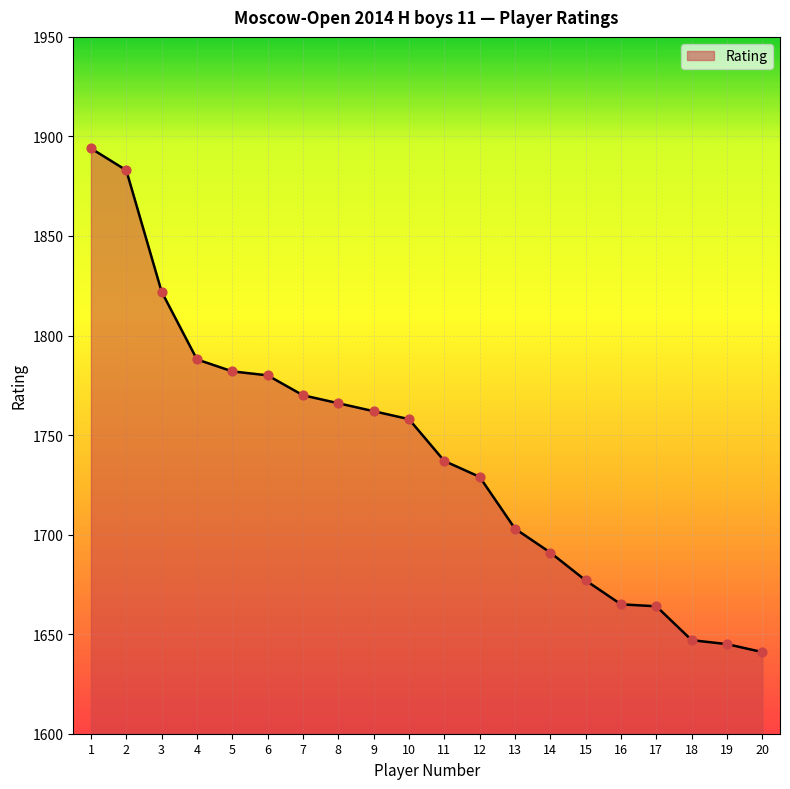

Approximately how many times larger is the value at 8 compared to 18?

1.1